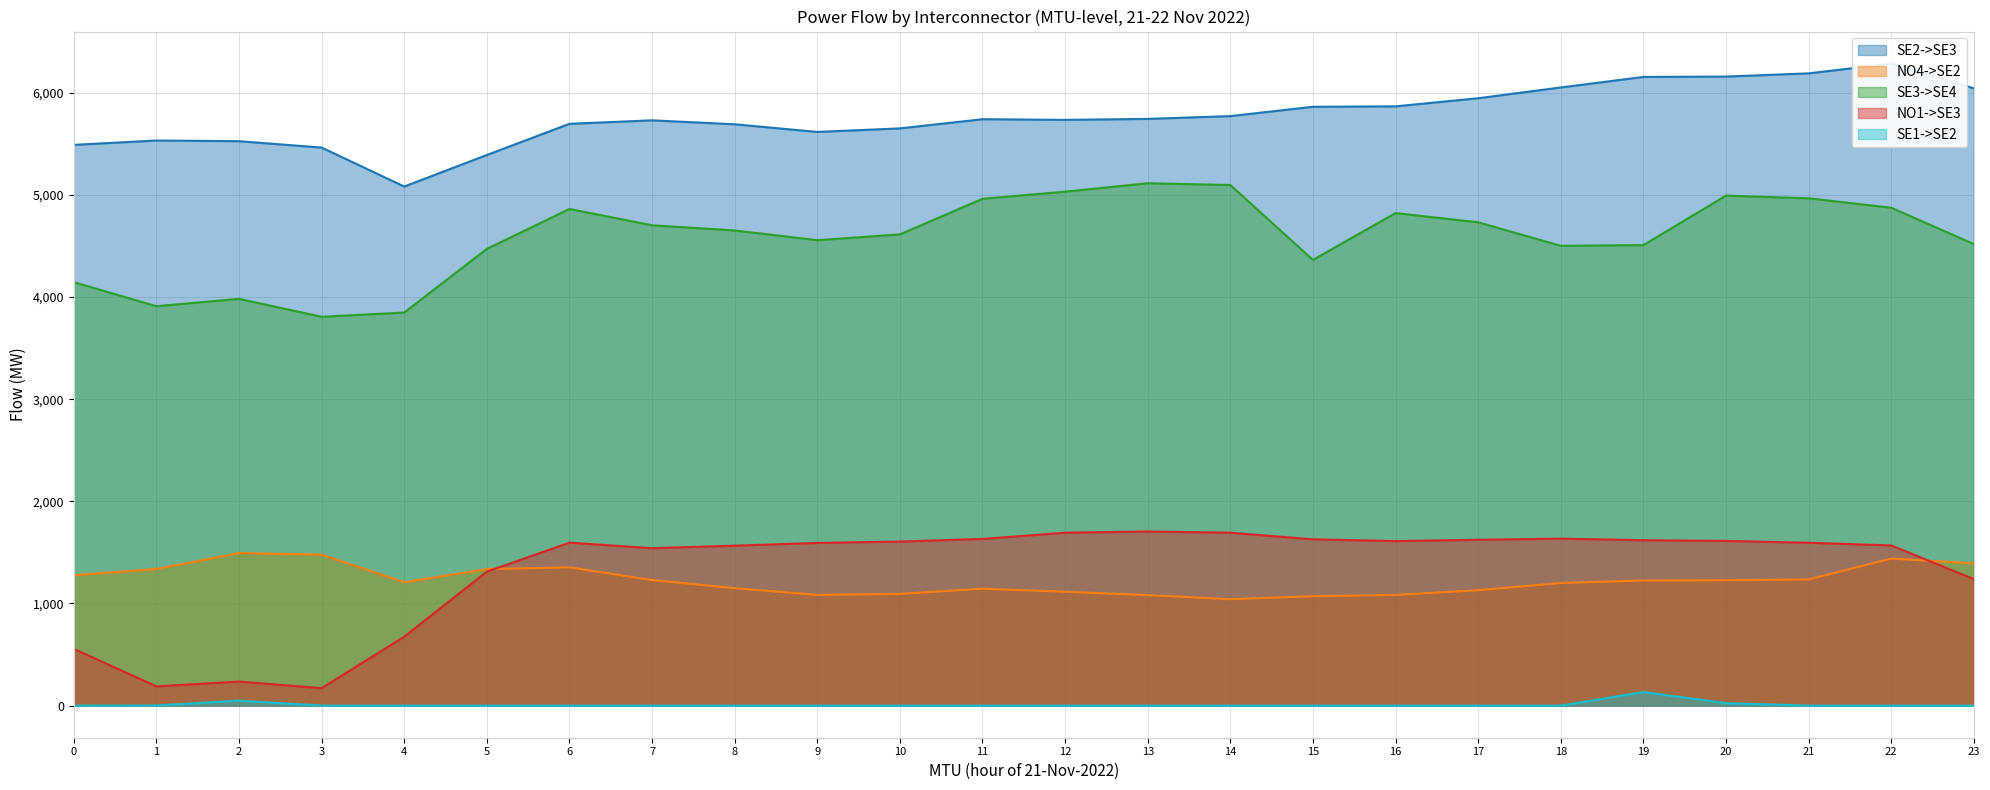

True or false: NO1->SE3 and SE1->SE2 cross at least once.

False